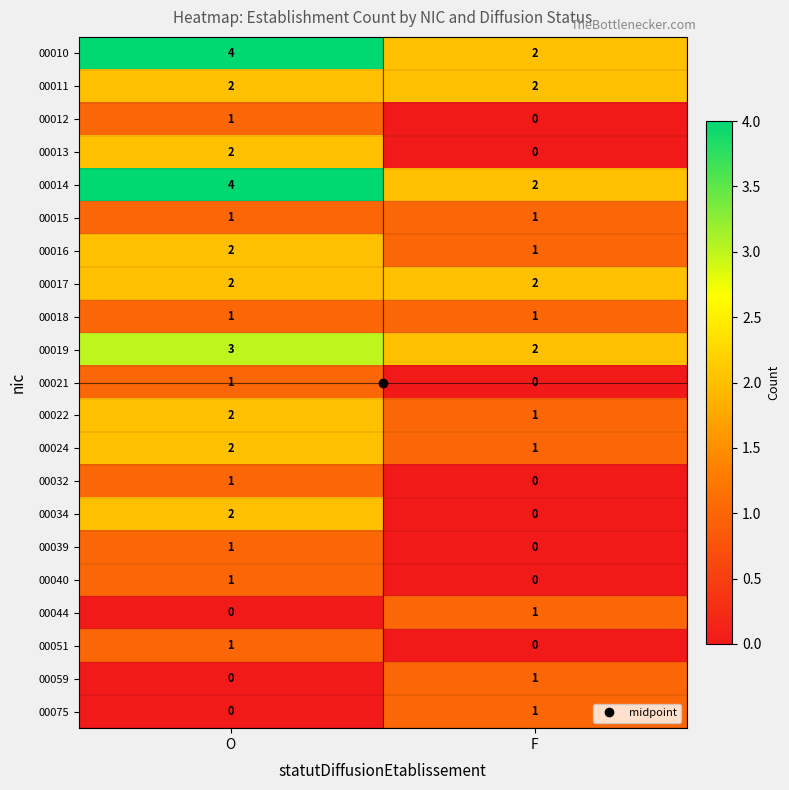

At which label is 00044 closest to 0?

O